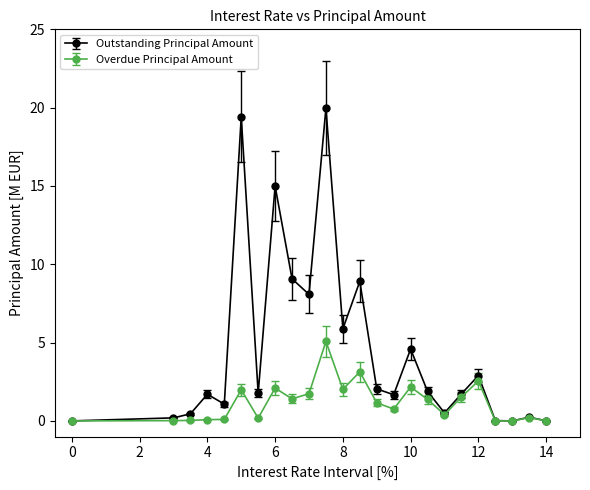

What are all the series names shown in the legend?

Outstanding Principal Amount, Overdue Principal Amount